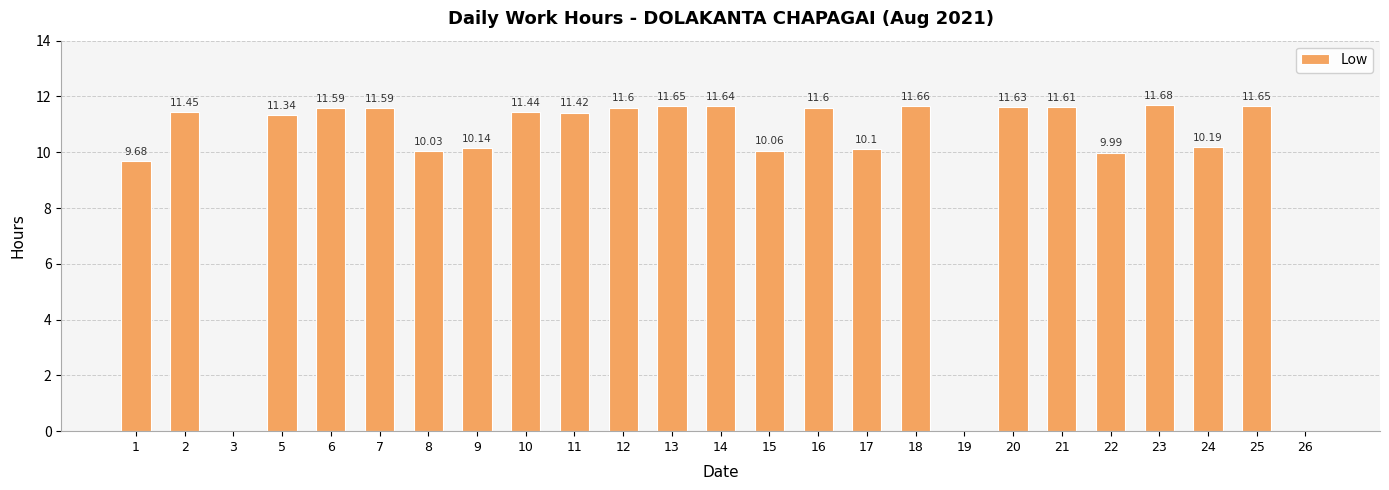

What is the ratio of the value at 24 to the value at 5?

0.9